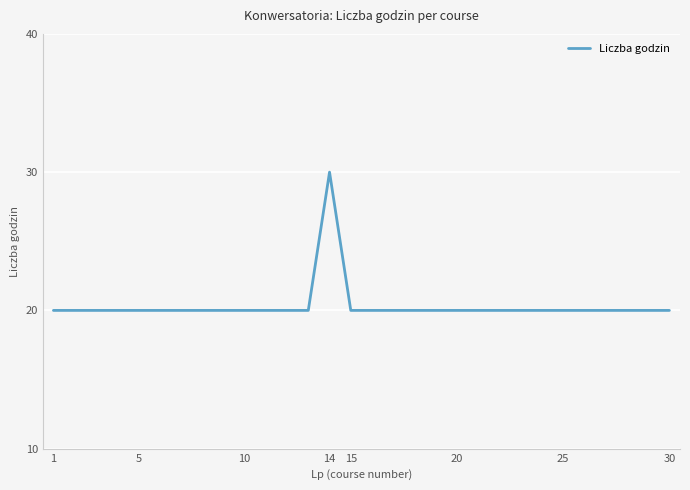

What is the difference between the maximum and minimum values?

10